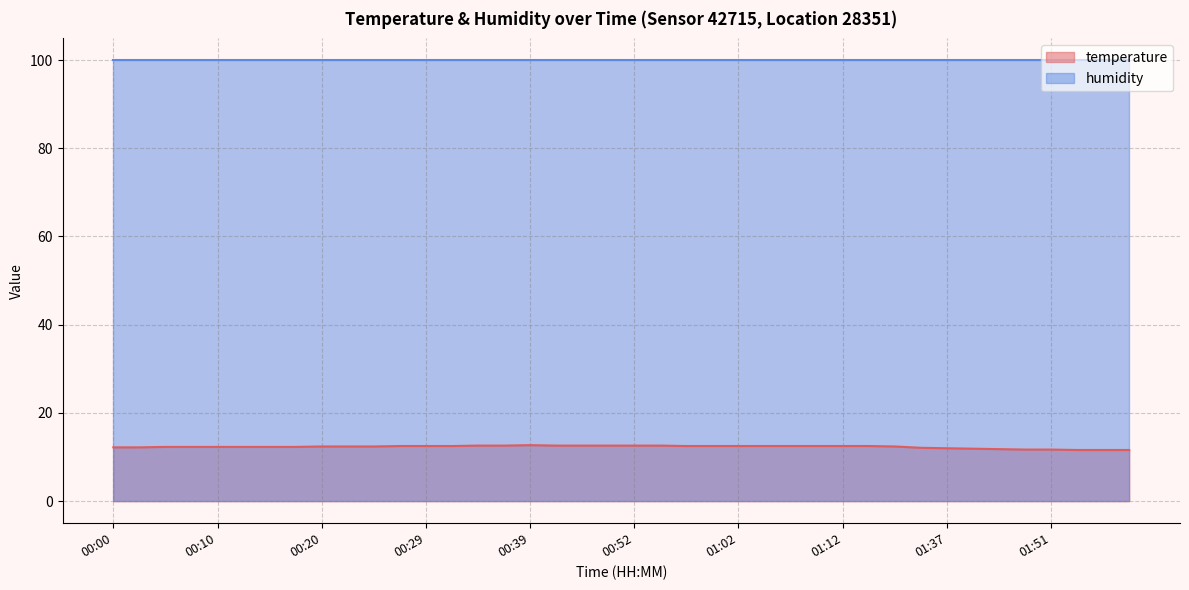

How many values exceed 12?

32